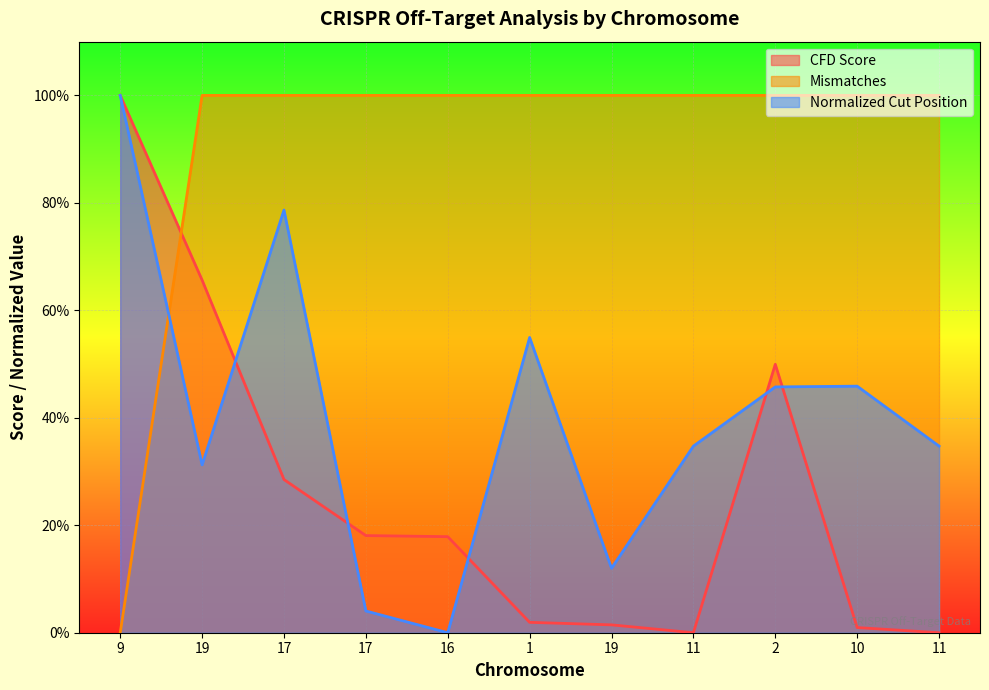

What are all the series names shown in the legend?

CFD Score, Mismatches, Normalized Cut Position